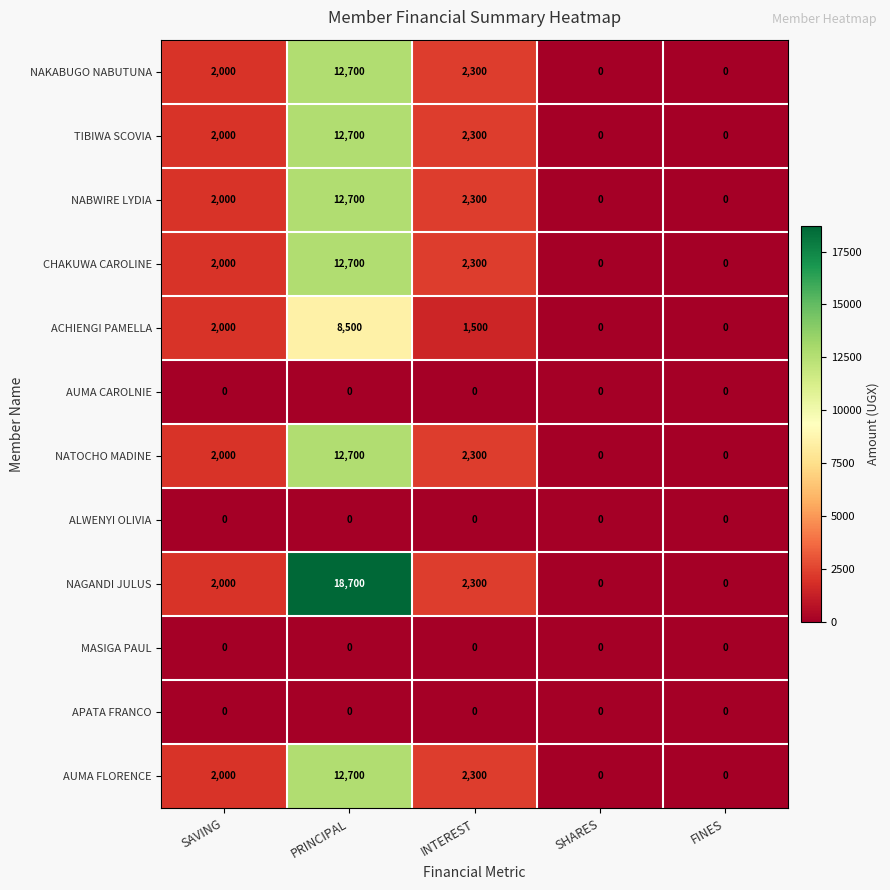

What is the spread (max minus min) of values at SAVING?

2000